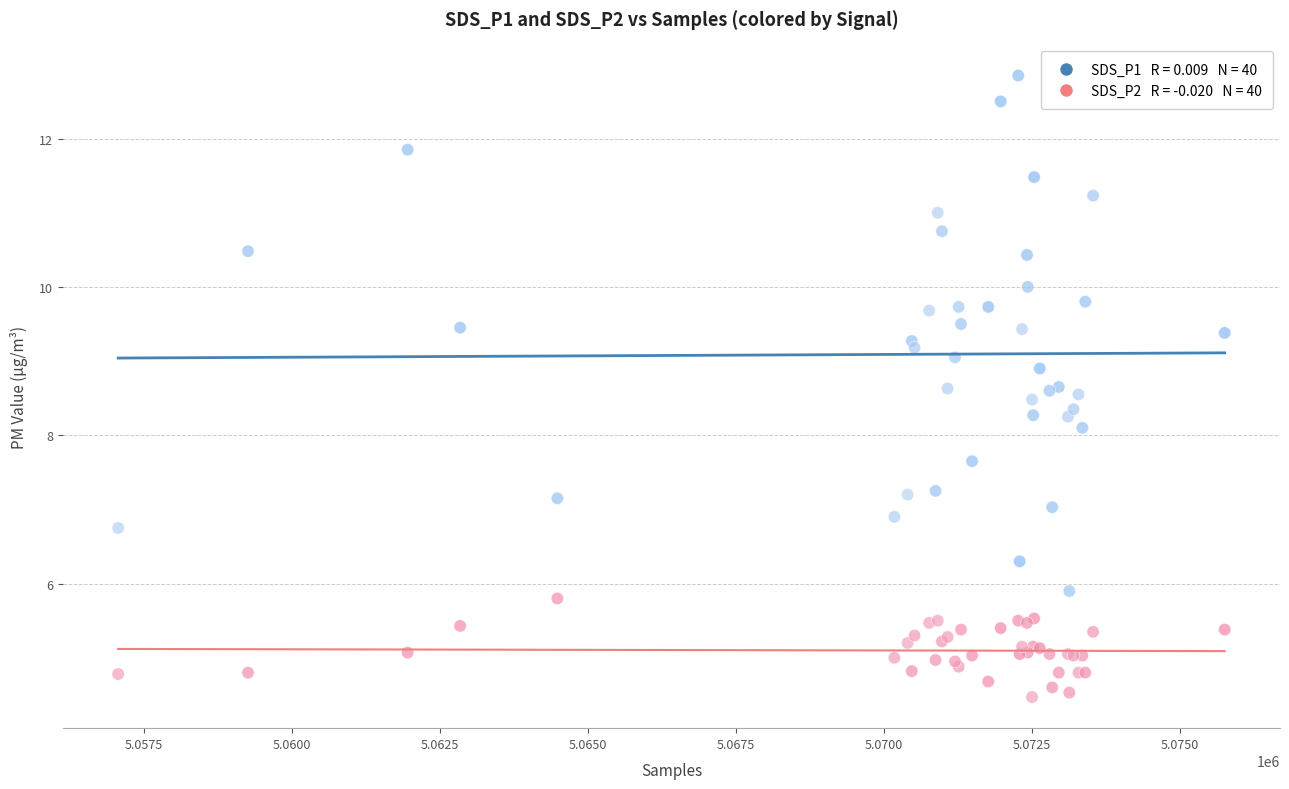

Across all series, what Y value is closest to 8?

8.1